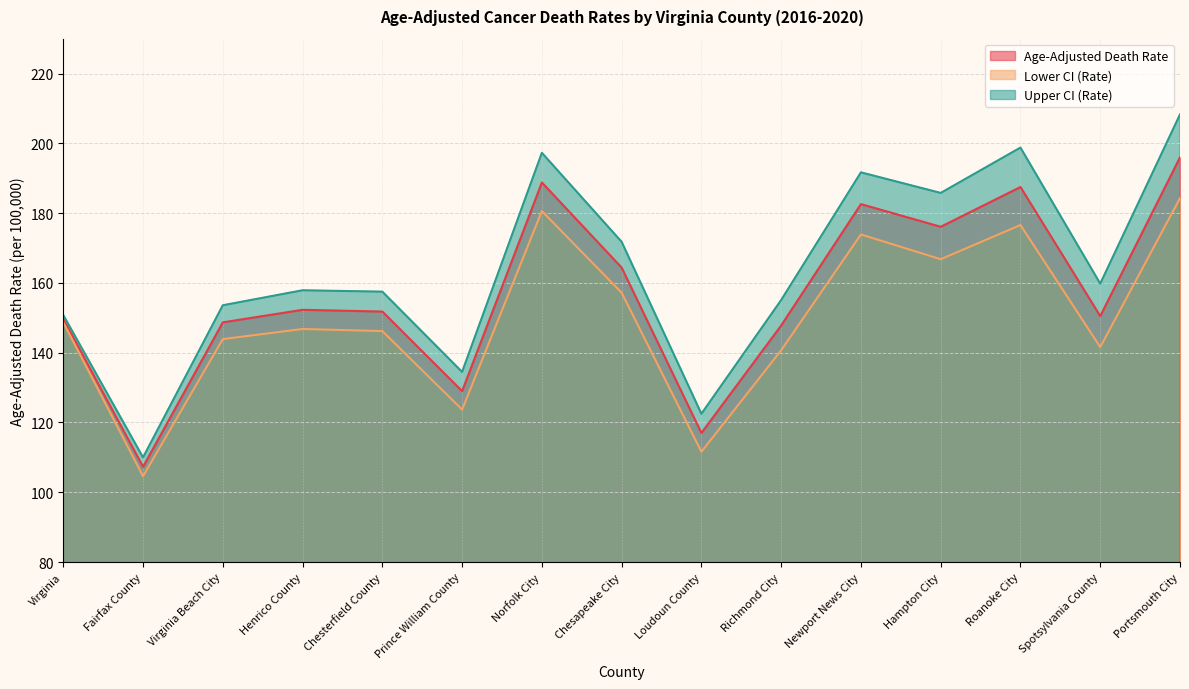

Which series has the largest total across all categories?

Upper CI (Rate)